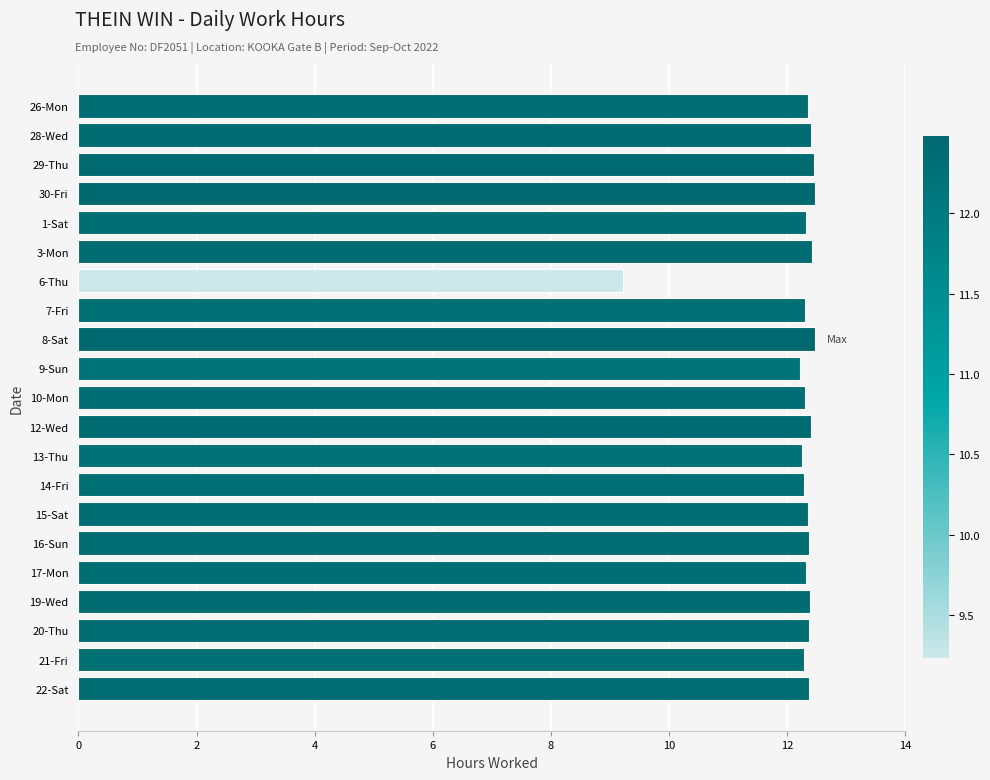

What is the label of the 11th bar from the bottom?

10-Mon